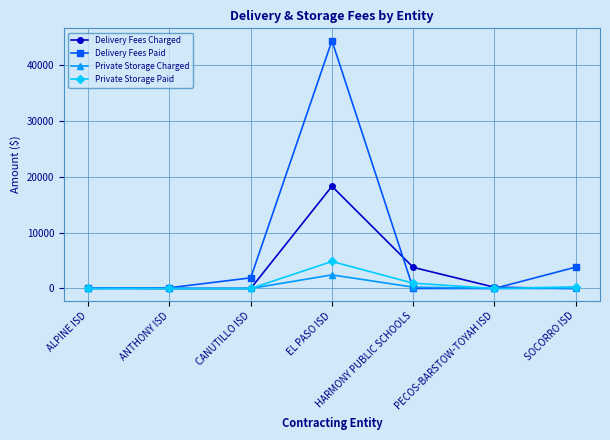

At which category is the sum across all series the highest?

EL PASO ISD